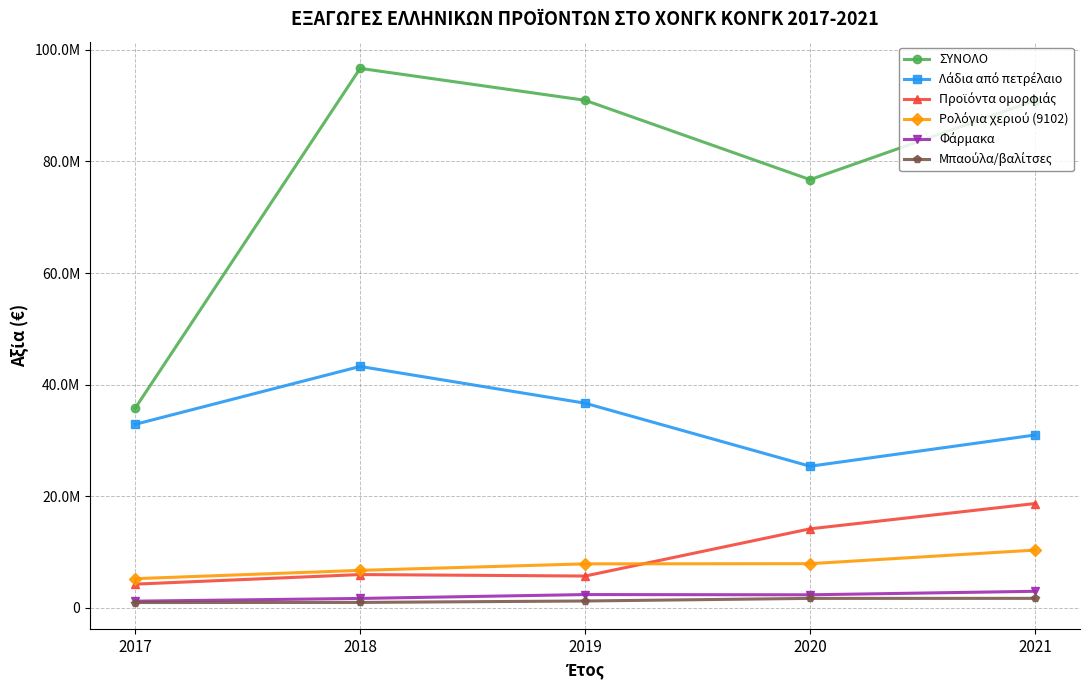

The value of Προϊόντα ομορφιάς at 2020 is 14178157. True or false?

True